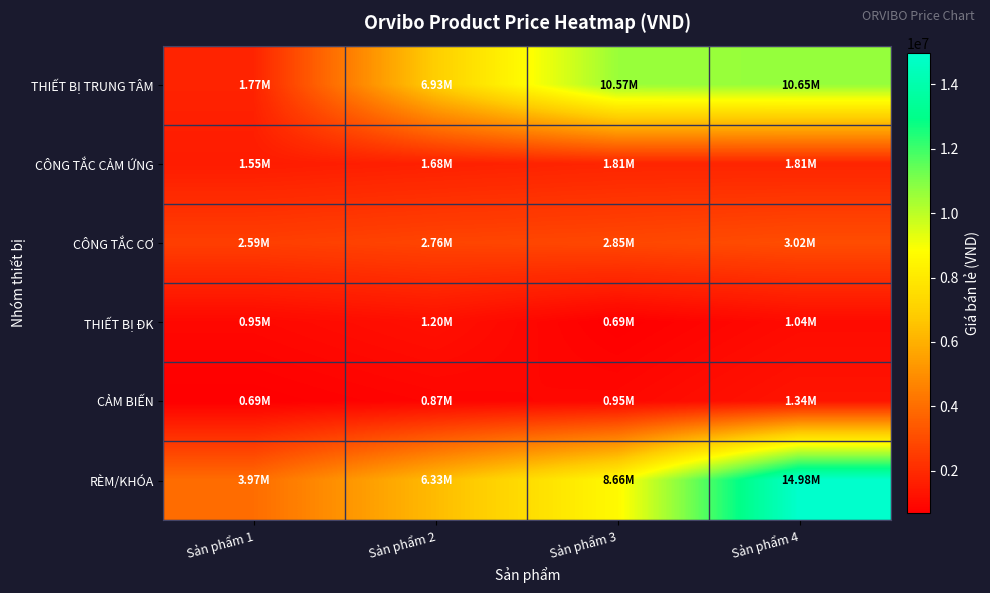

At which category is the sum across all series the highest?

Sản phẩm 4